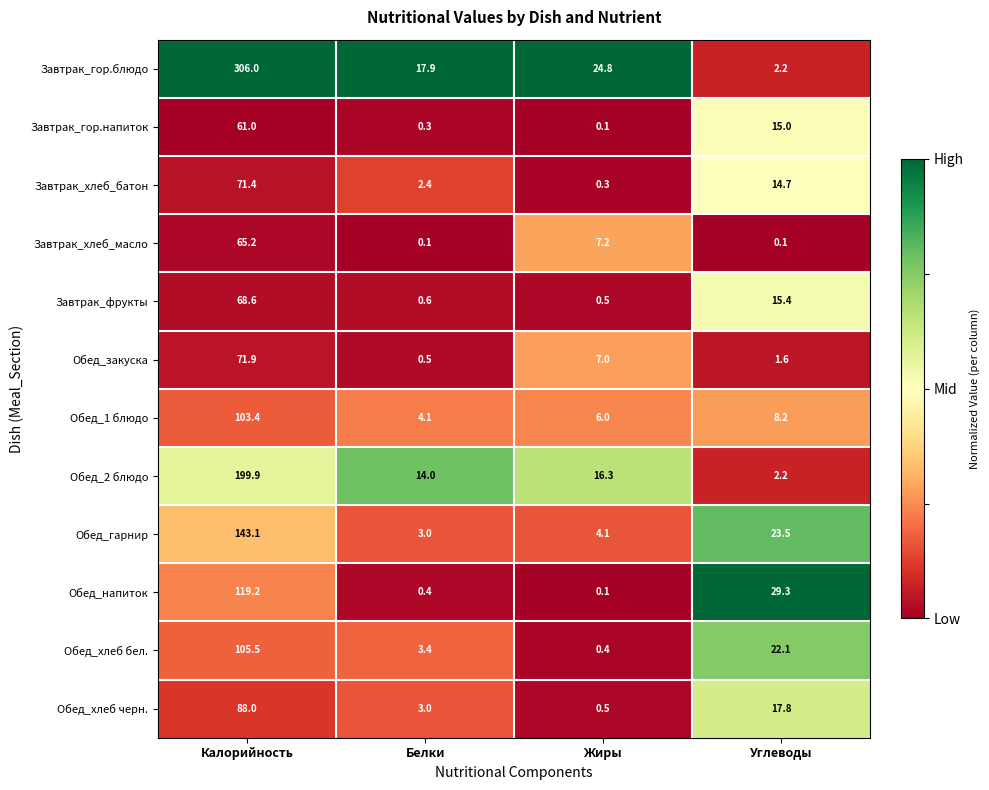

At how many categories does at least one series exceed 0?

4